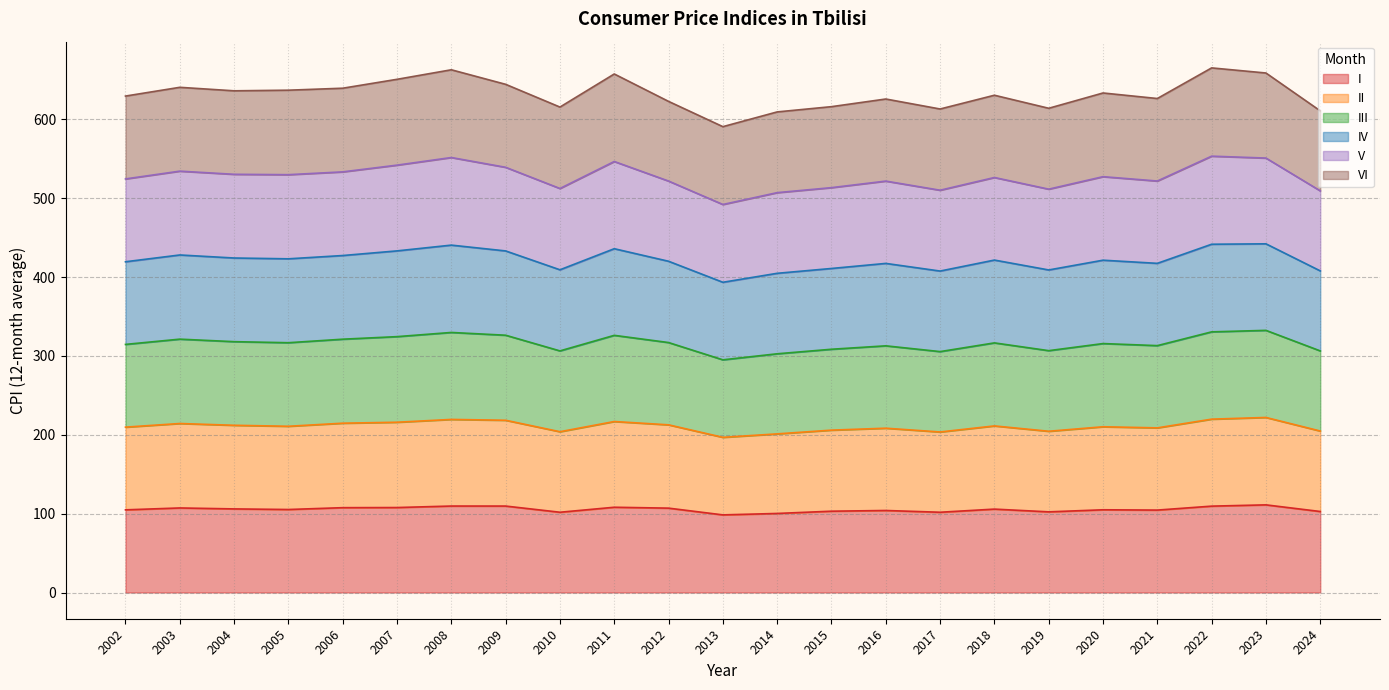

What is the highest value of the I series?

111.1